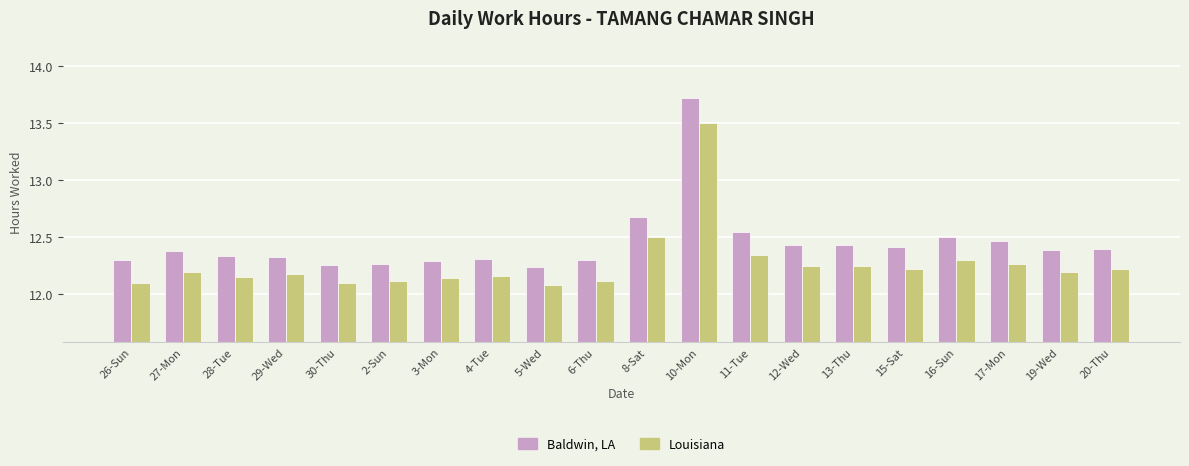

What is the maximum value shown in the chart?

13.7